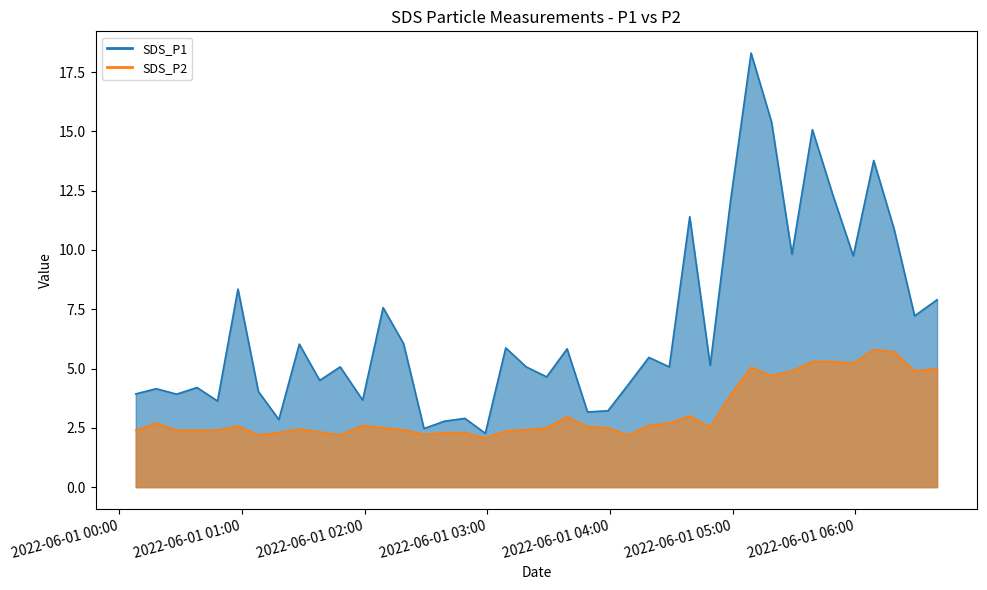

Between 2022/06/01 06:19 and 2022/06/01 03:49, which is larger?

2022/06/01 06:19